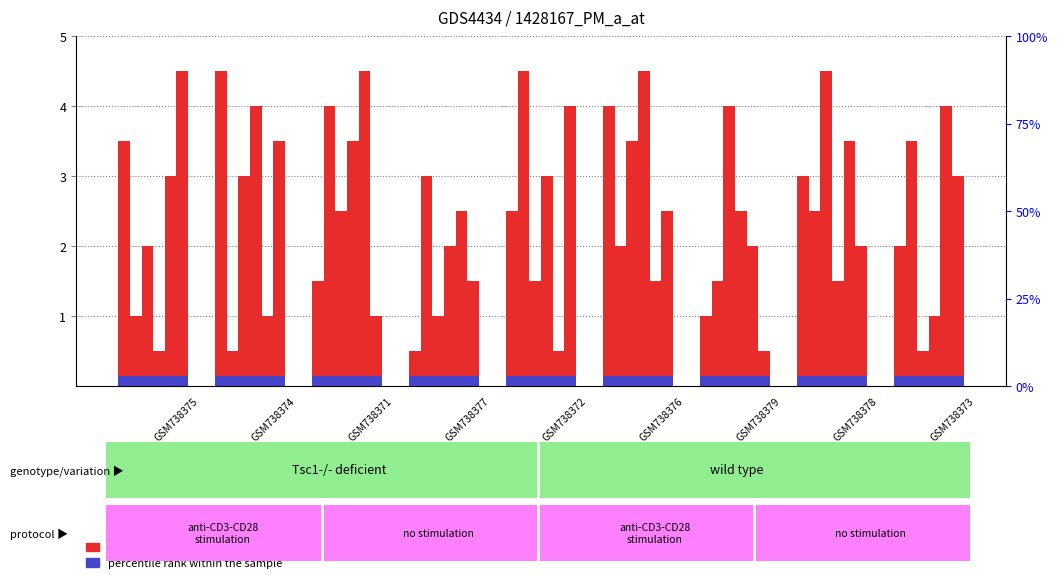

At which label does percentile rank within the sample reach its minimum?

GSM738375